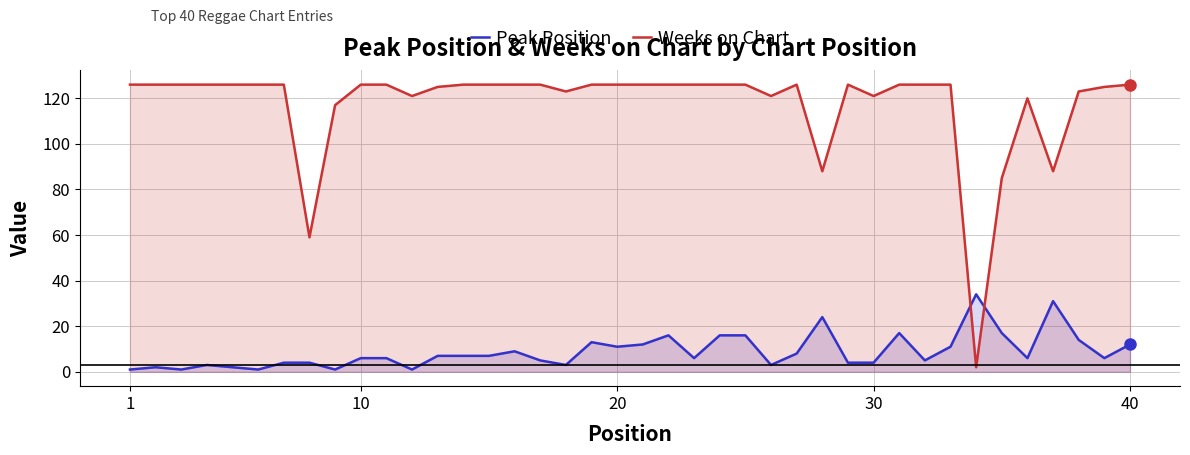

What is the maximum value for Peak Position?

34